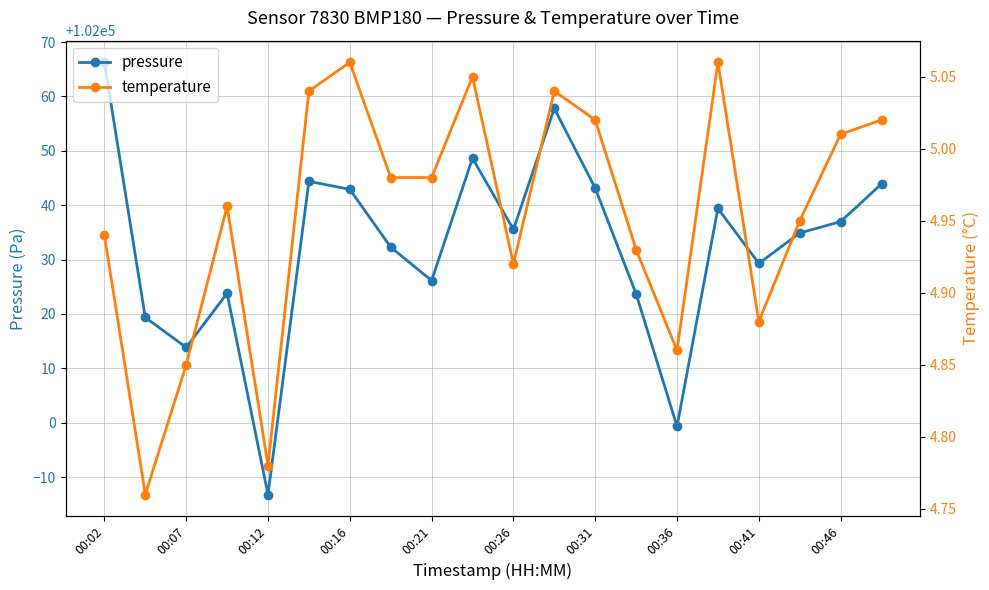

Where is the first local minimum for pressure?

00:07